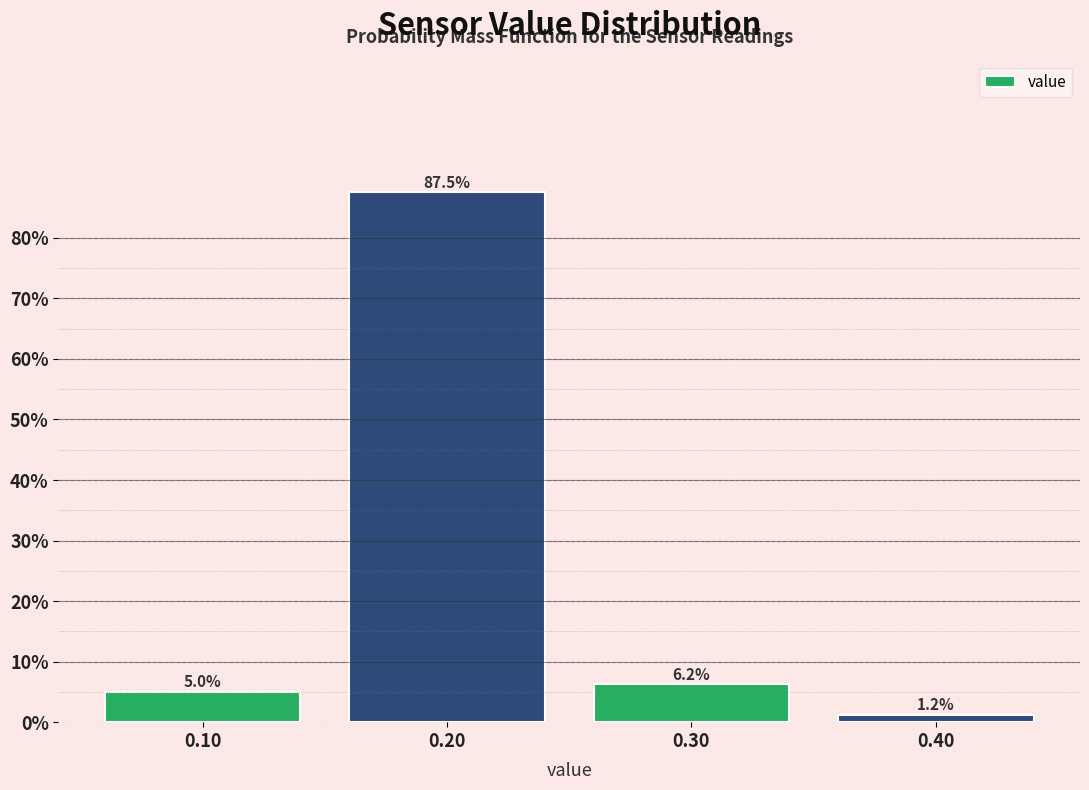

Over which range of the x-axis is the bar tallest?

0.15 to 0.25